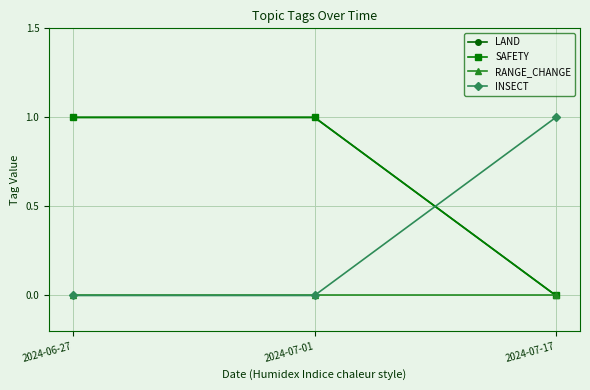

Does the chart have visible grid lines?

Yes